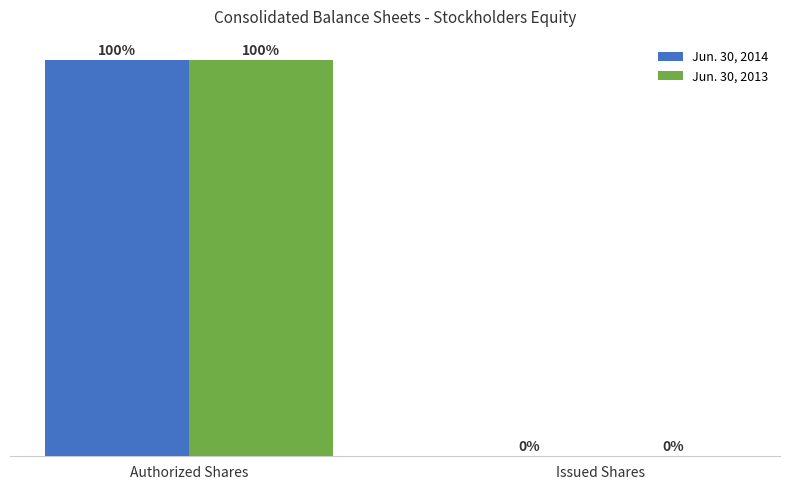

At which category is the sum across all series the highest?

Authorized Shares